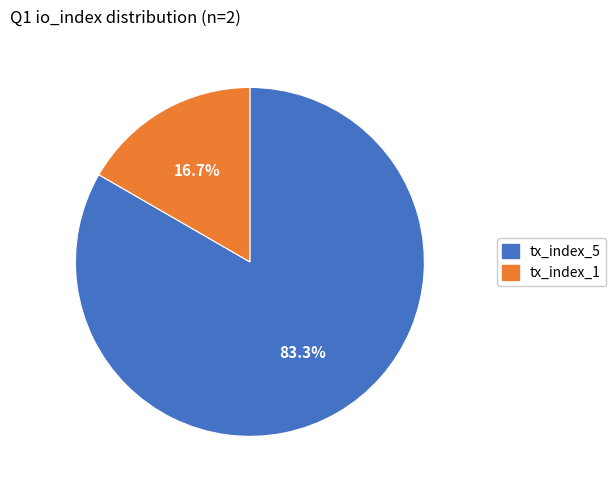

Which slice is the largest?

tx_index_5